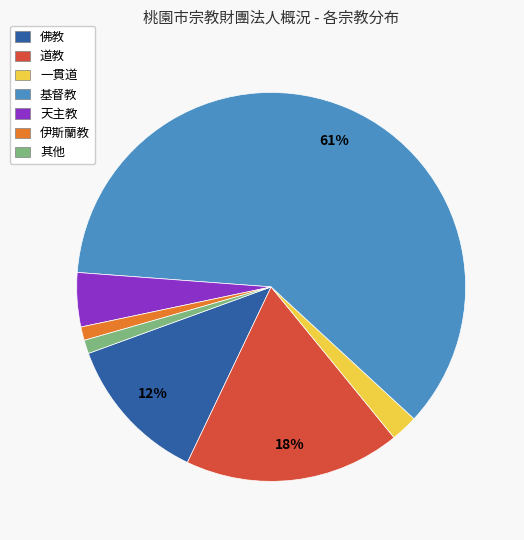

Which has a higher value, 道教 or 一貫道?

道教